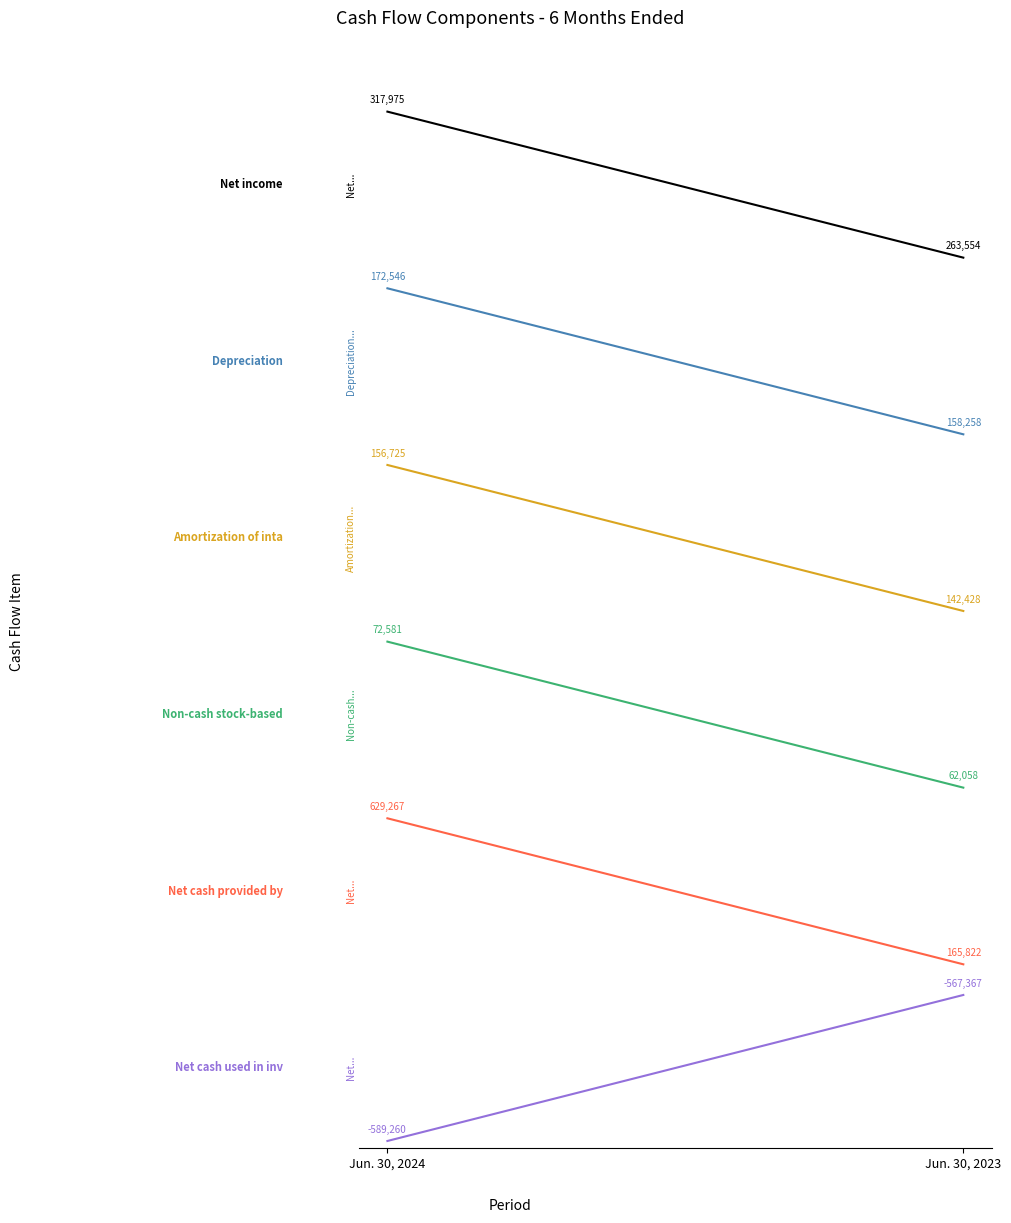

Reading right to left, list all the values displayed in this chart.

Net income: 263554	317975
Depreciation: -41742	-27454
Amortization of intangible assets: -257572	-243275
Non-cash stock-based compensation: -537942	-527419
Net cash provided by operating activities: -634178	-170733
Net cash used in investing activities: -1567367	-1589260